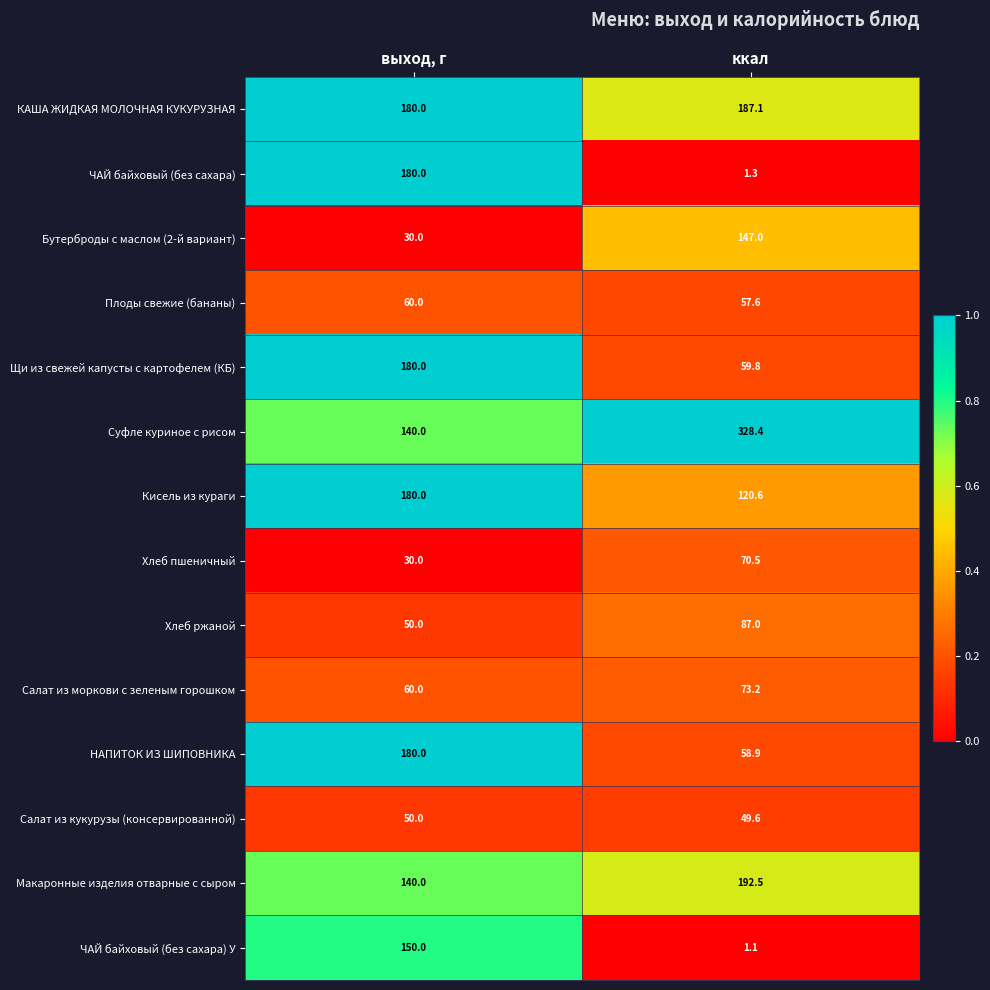

The Щи из свежей капусты с картофелем (КБ) series shows 180.0 at выход, г. True or false?

True